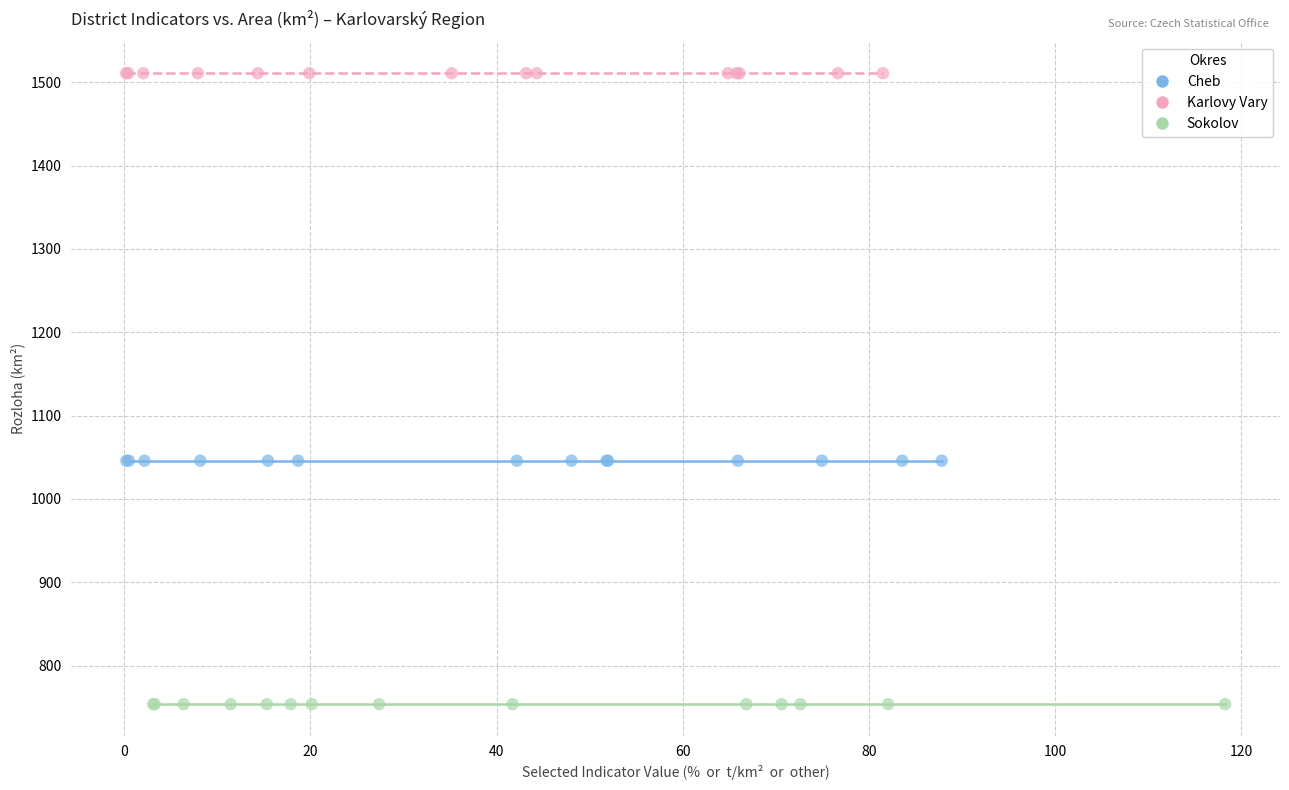

Which series reaches the maximum Y coordinate?

Karlovy Vary